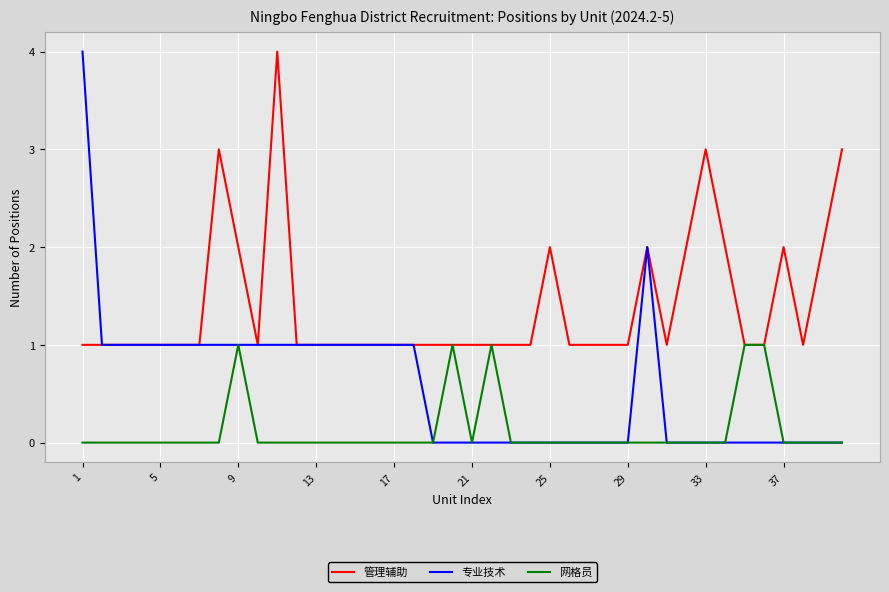

Which series has the largest total across all categories?

管理辅助